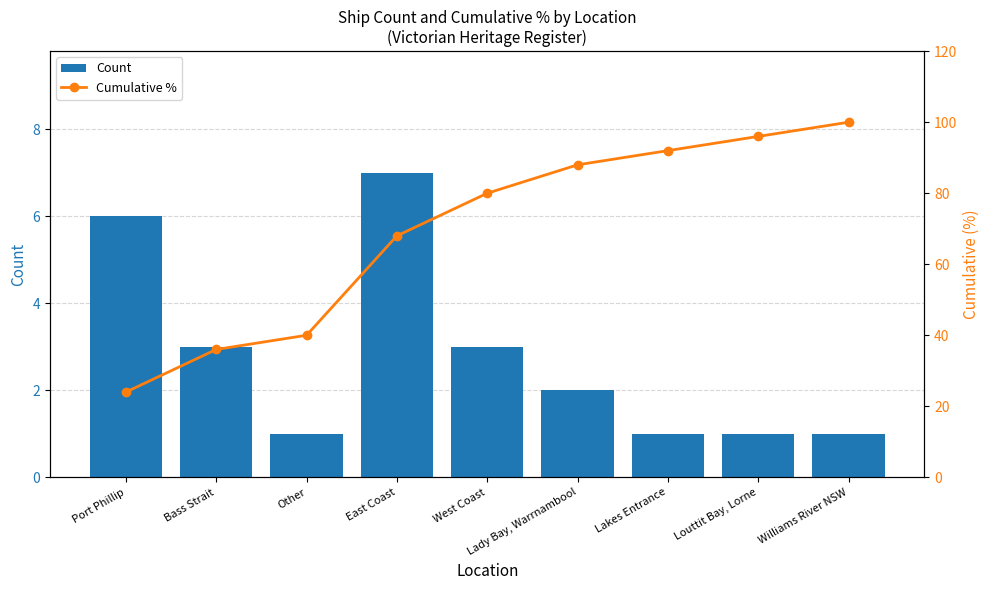

What is the difference between the second highest and second lowest values in the Count series?

5